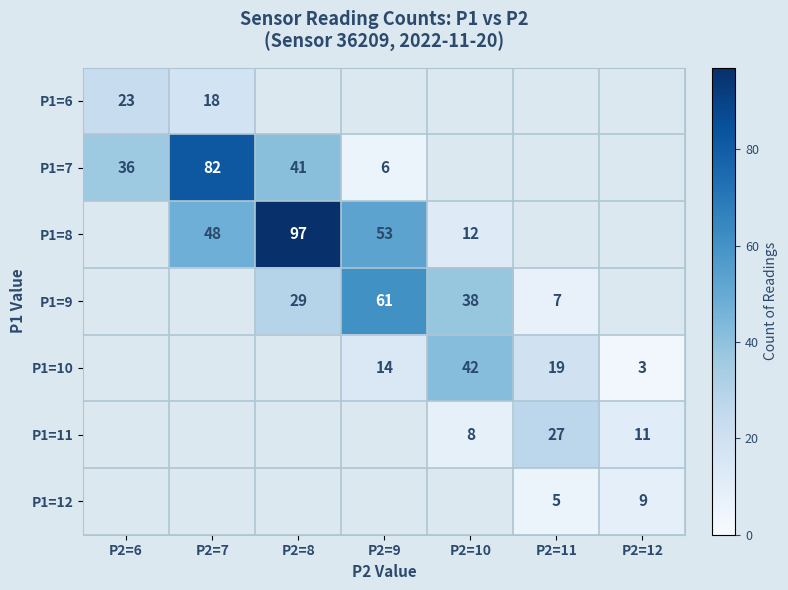

True or false: P1=9 has a value of 103.8 at P2=9.

False